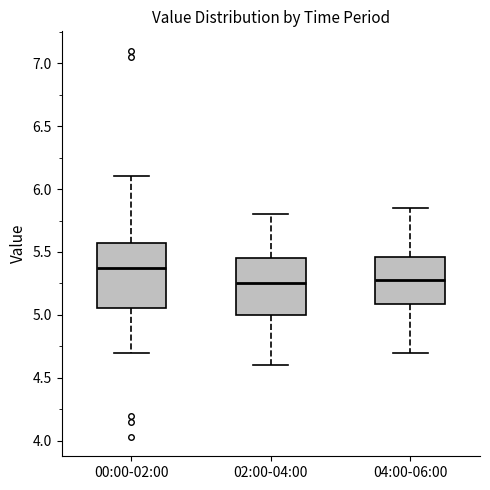

Where is the upper edge of the box for 04:00-06:00 on the y-axis? The values are not printed on the chart, so give them approximately, as read against the axis.

5.45